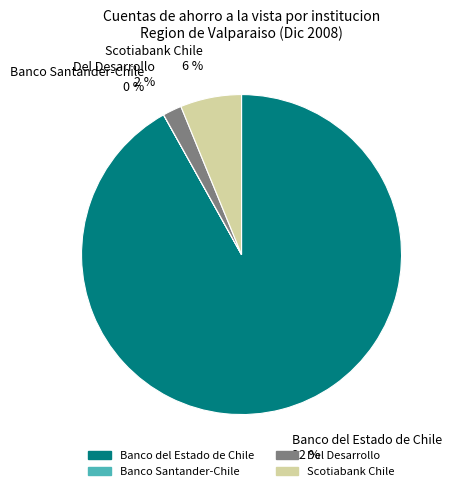

What percentage is the Del Desarrollo slice, to the nearest percent?

2%